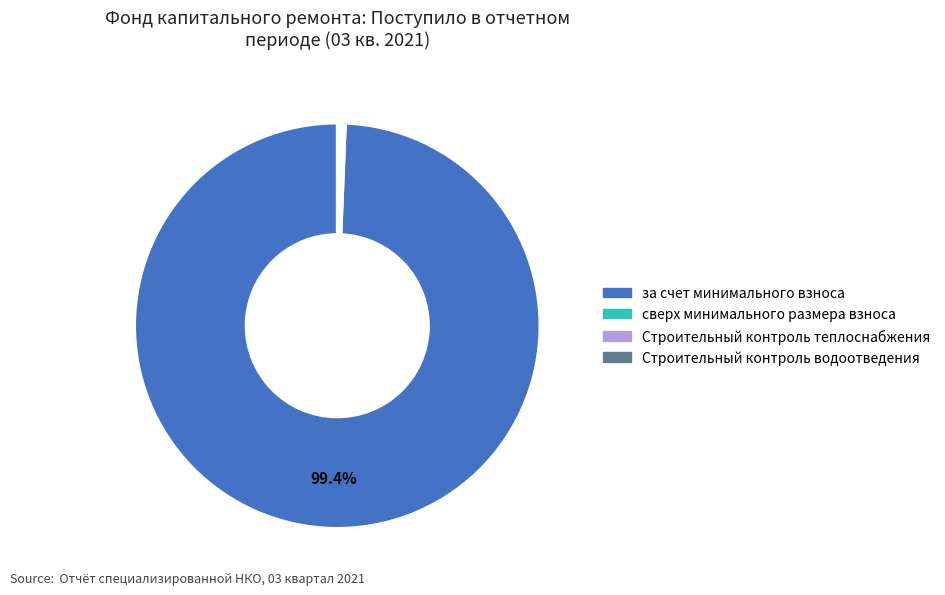

Which slice is the largest?

за счет минимального взноса